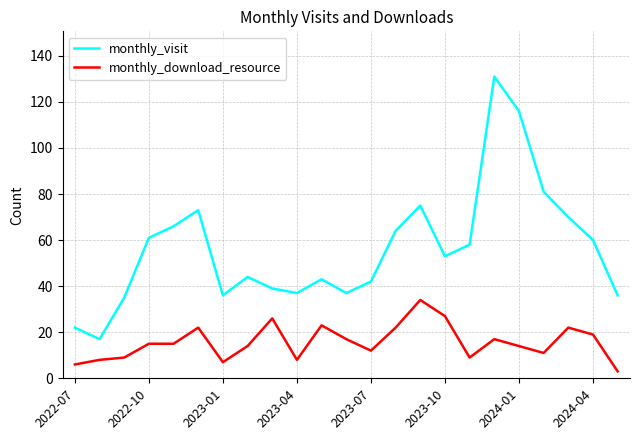

What is the difference between the maximum and minimum values in the monthly_visit series?

114